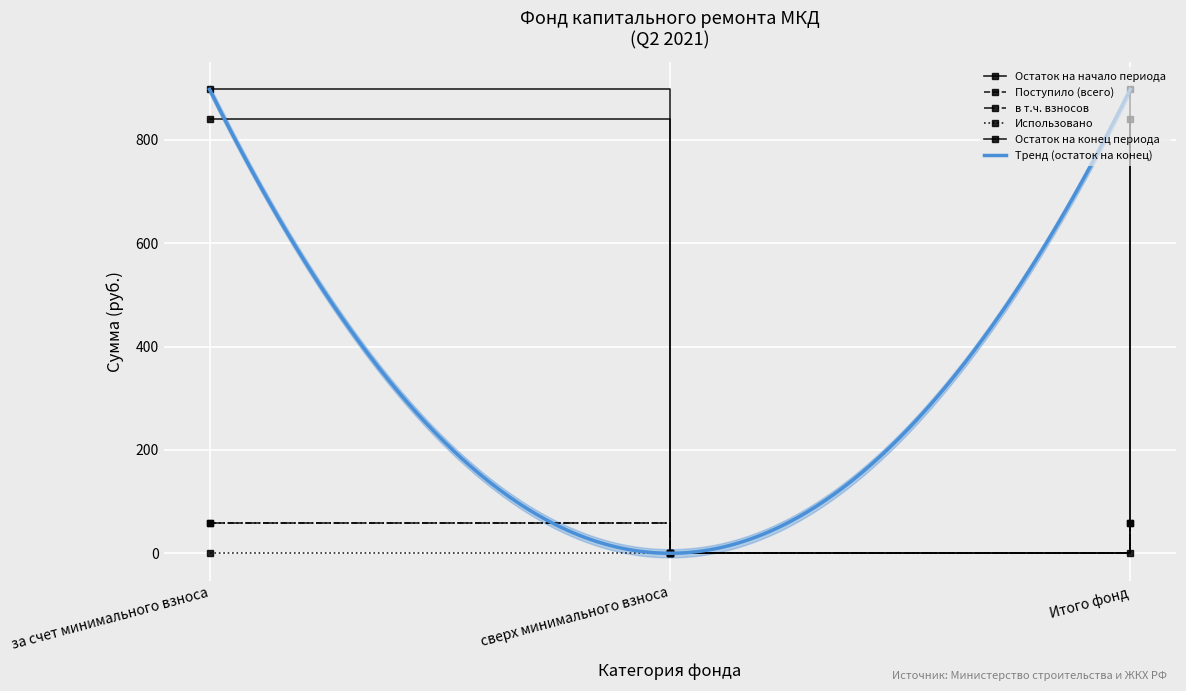

What is the total value across all series at за счет минимального взноса?

1853.7